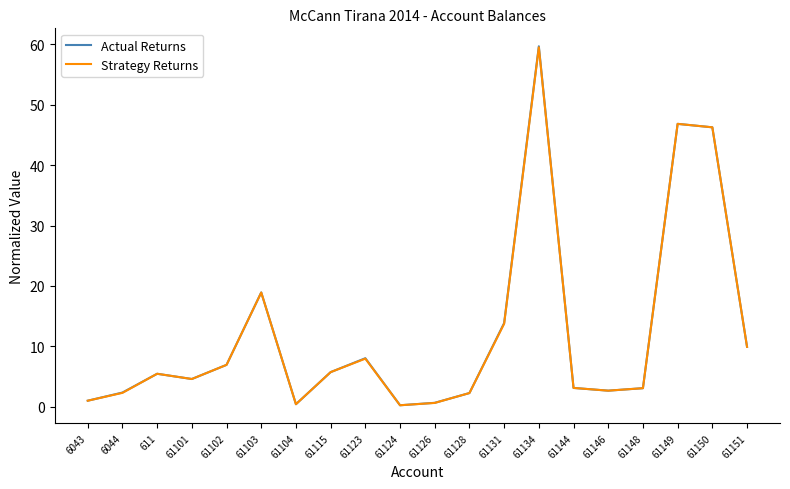

In Actual Returns, how many points are lower than both neighbors (excluding endpoints)?

4